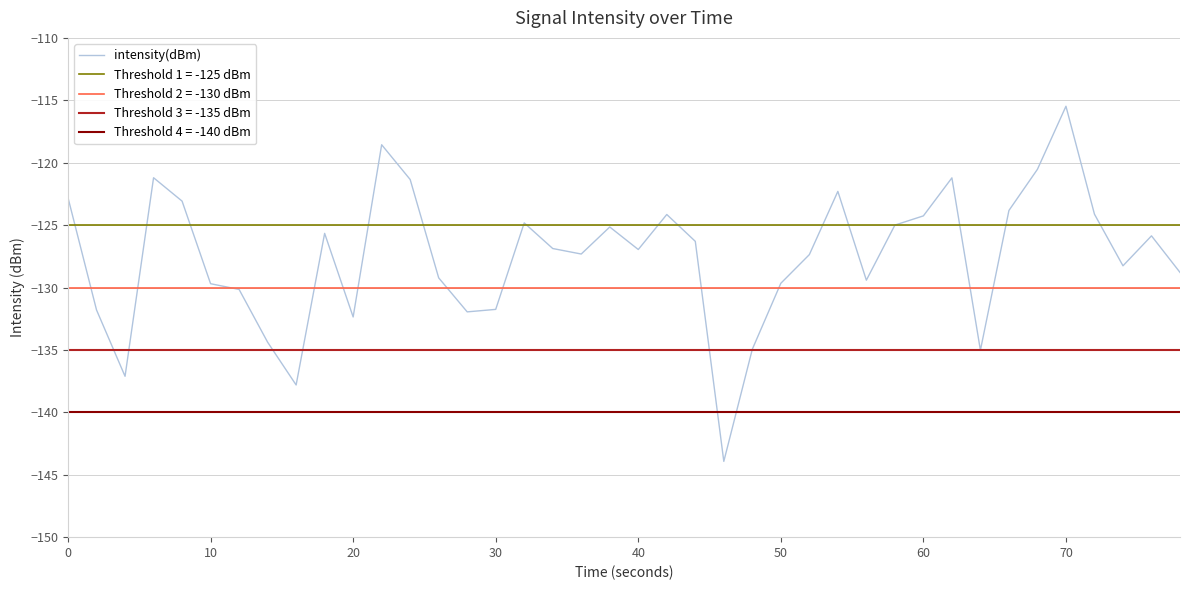

What is the difference between the maximum and minimum values?

28.5